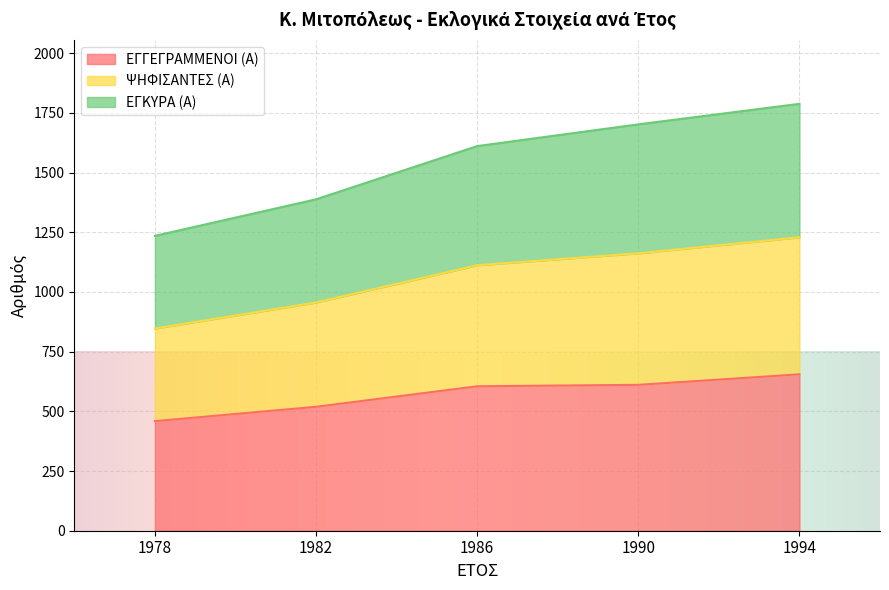

Which category has the highest value in the ΕΓΓΕΓΡΑΜΜΕΝΟΙ (Α) series?

1994